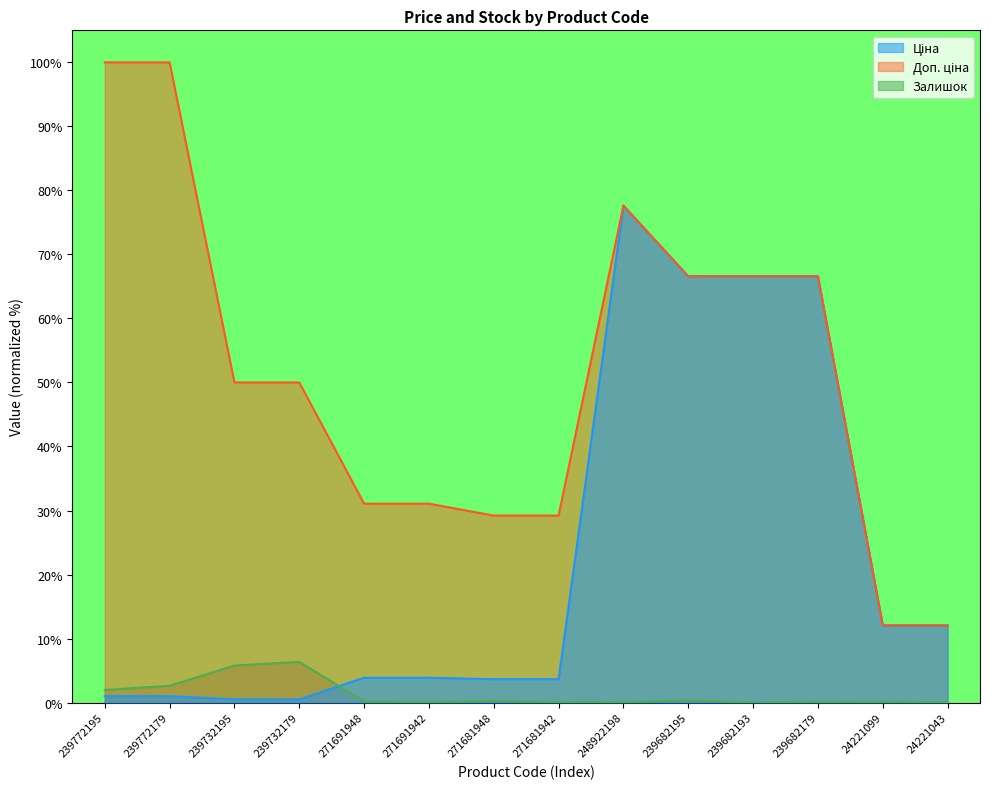

What is the label of the 11th point from the right?

239732179